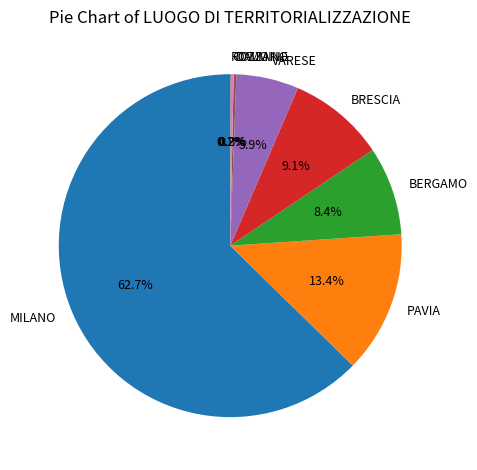

What is the ratio of the value at VARESE to the value at BERGAMO?

0.7